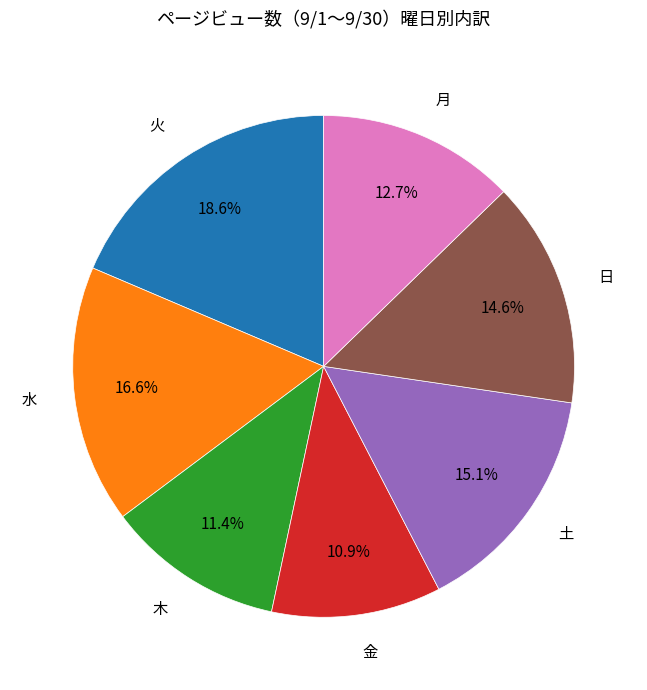

Between 月 and 火, which is larger?

火